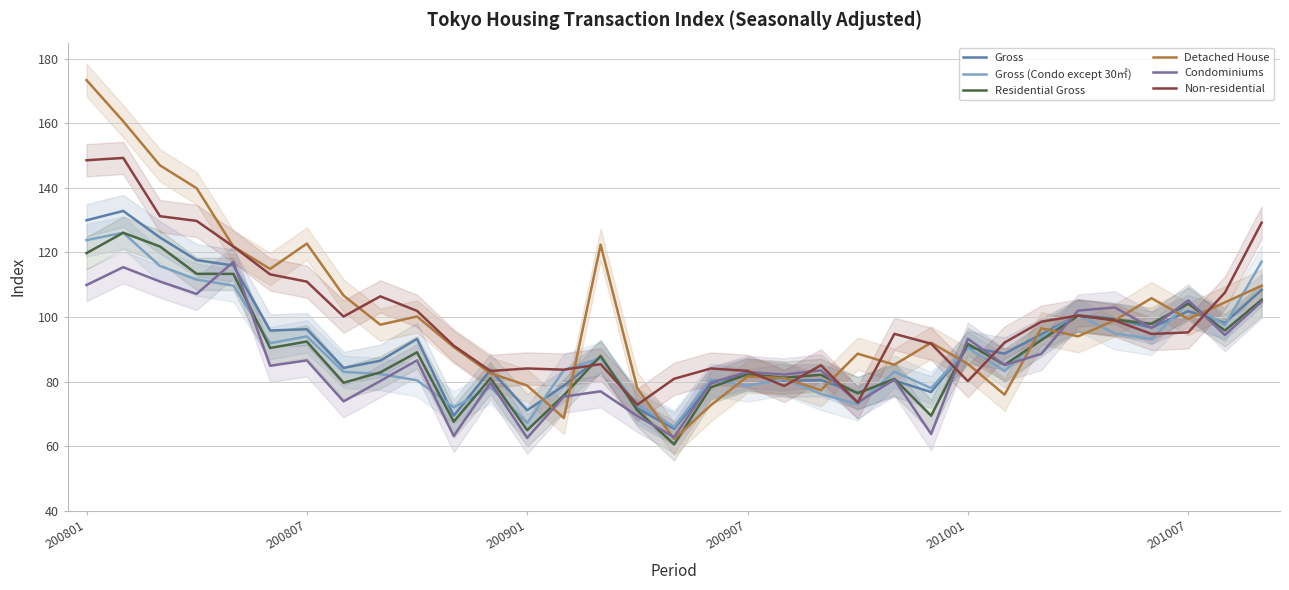

How many series are shown in this chart?

6